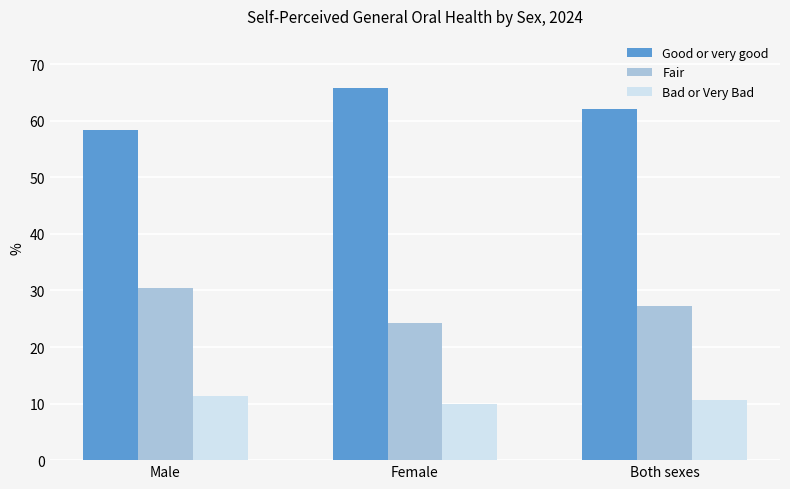

What is the approximate value of Fair at Male?

30.4